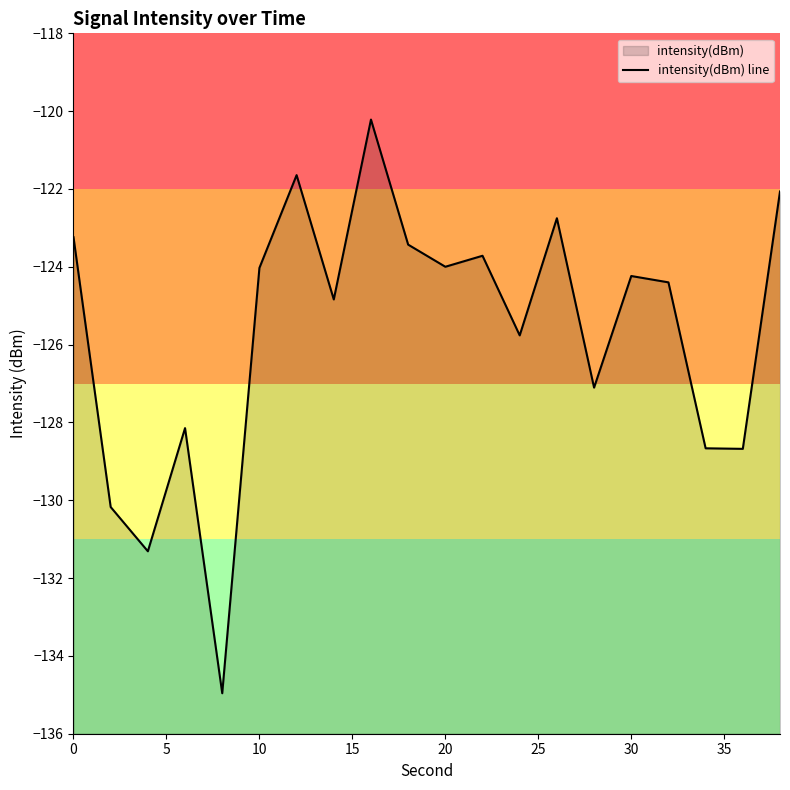

How many data points are less than -124?

12